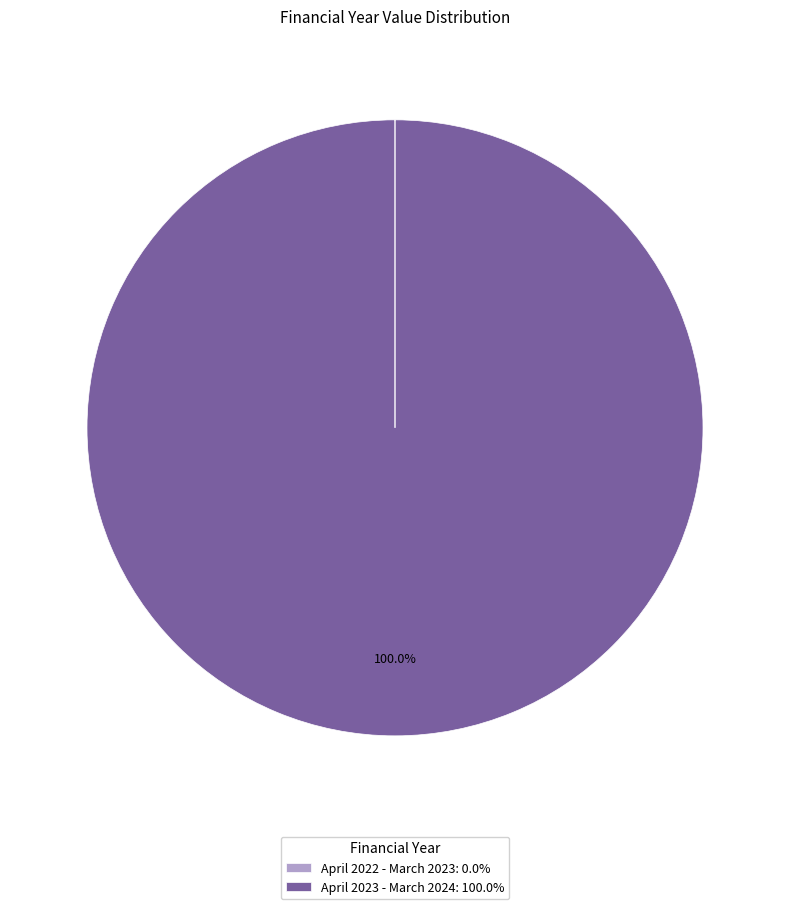

Does any single category account for the majority?

Yes